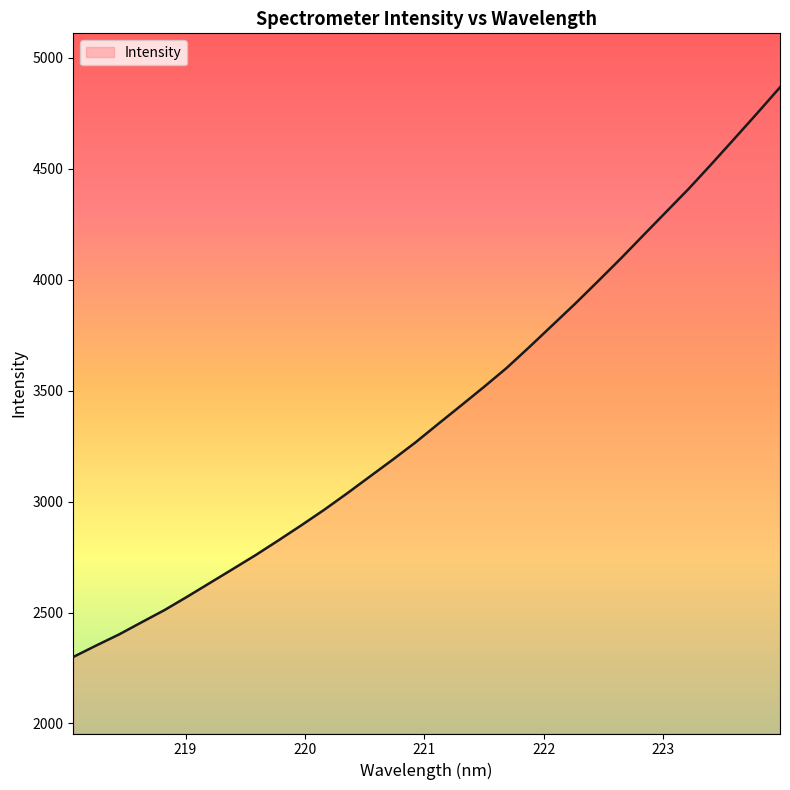

What is the sum of all values?

109032.3